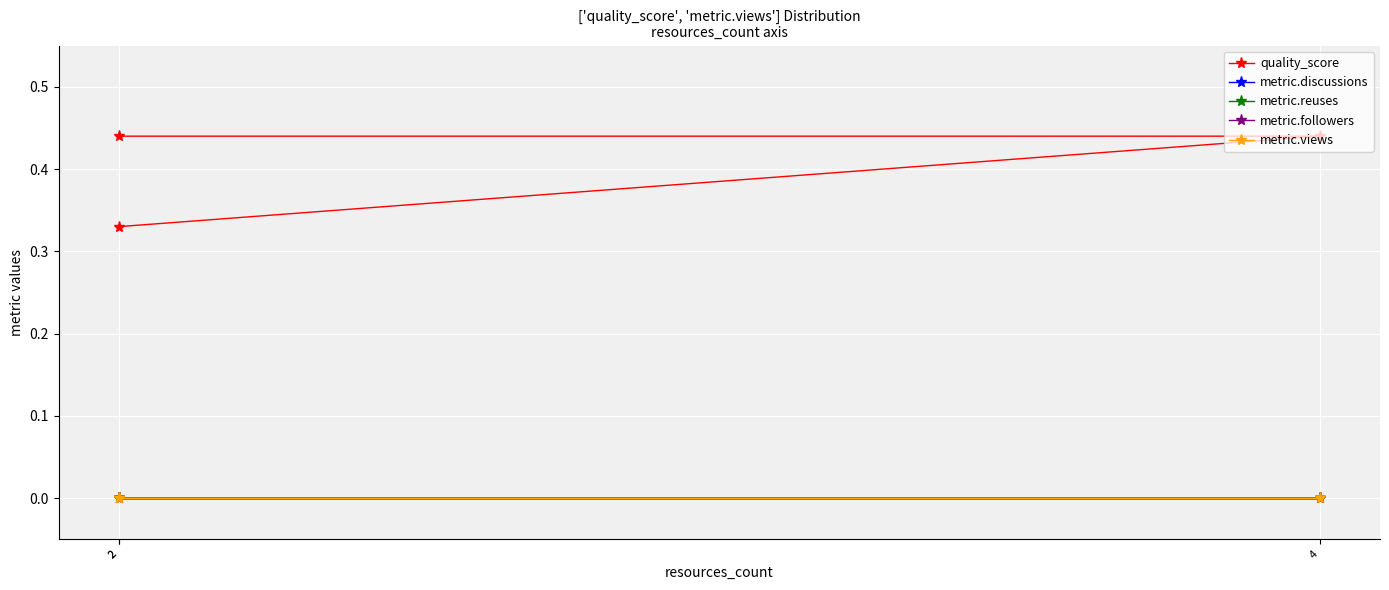

What is the difference between the quality_score values at 2 and 2?

0.1